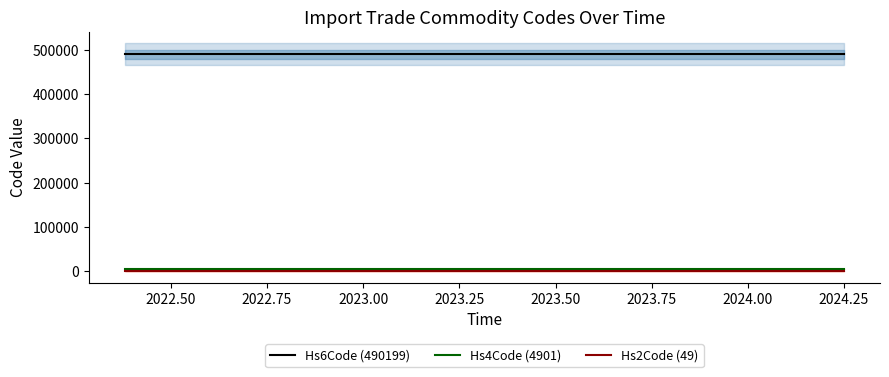

What is the value of the Hs2Code (49) point at the 1st from the left?

49